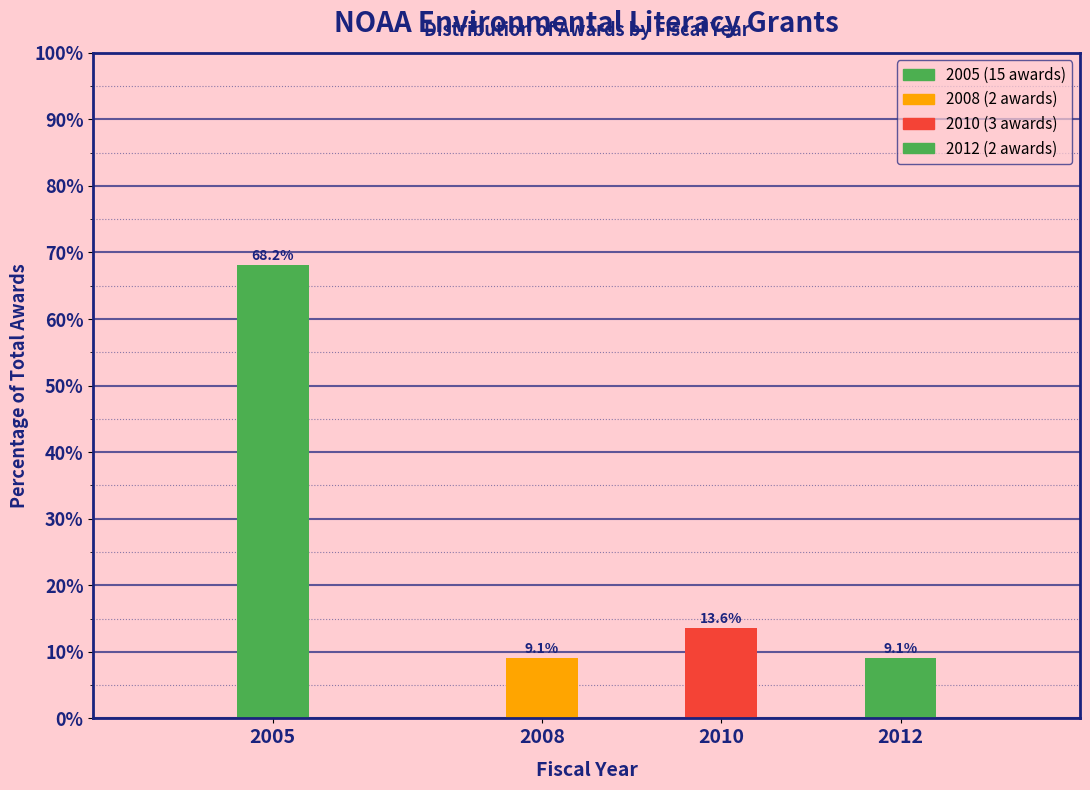

Reading right to left, transcribe all the data shown in this chart.

9.1	13.6	9.1	68.2